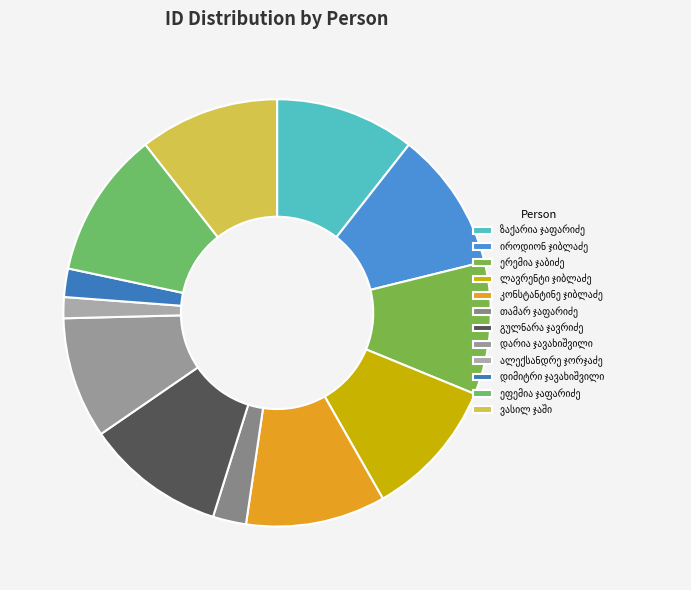

Is it true that გულნარა ჯავრიძე is 11% of the pie?

True